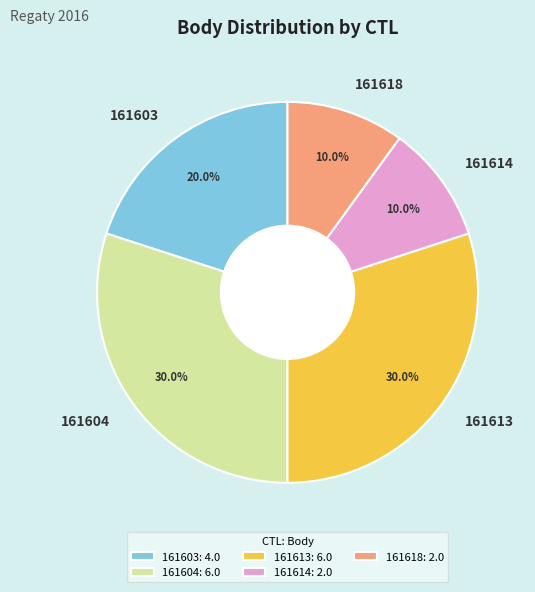

To the nearest percent, what is the difference between the 161613 and 161603 slice percentages?

10%